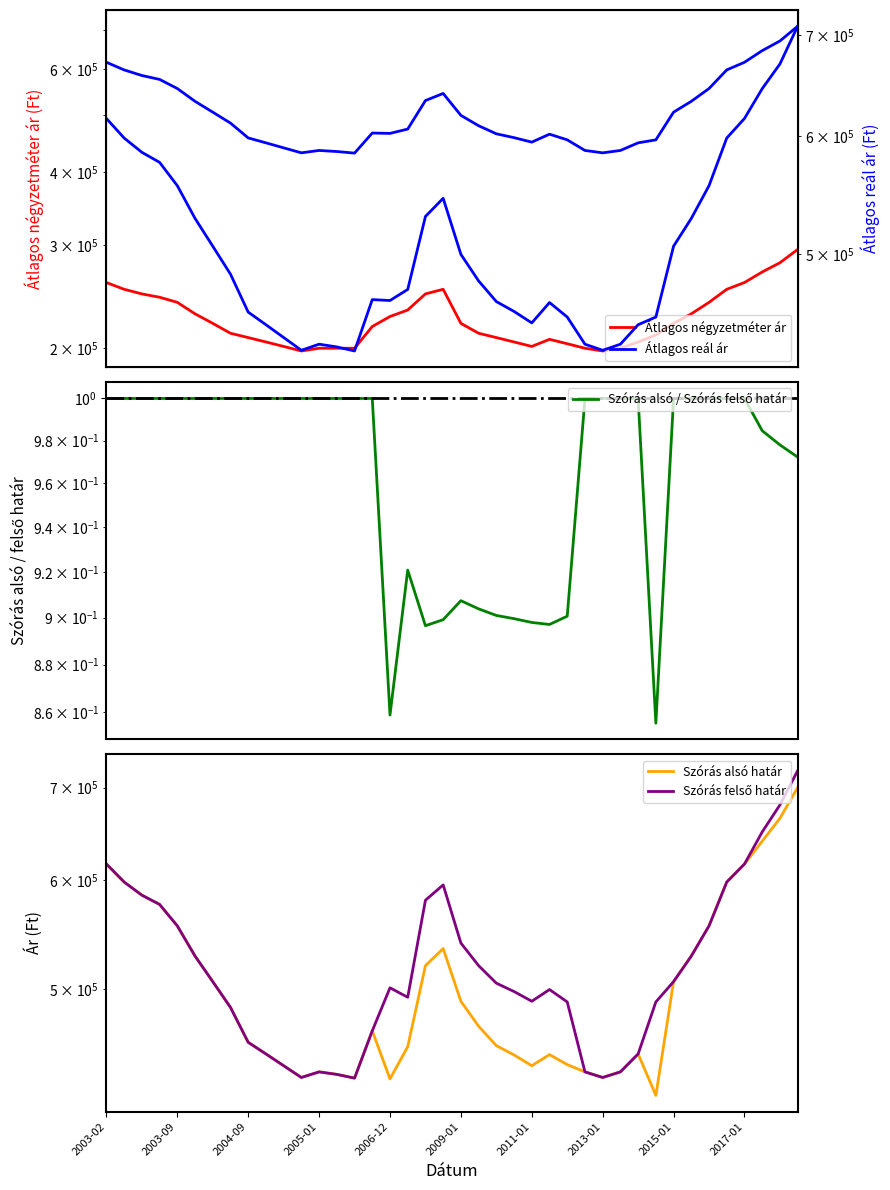

What is the value of the Szórás felső határ point at the 20th from the left?

595000.0